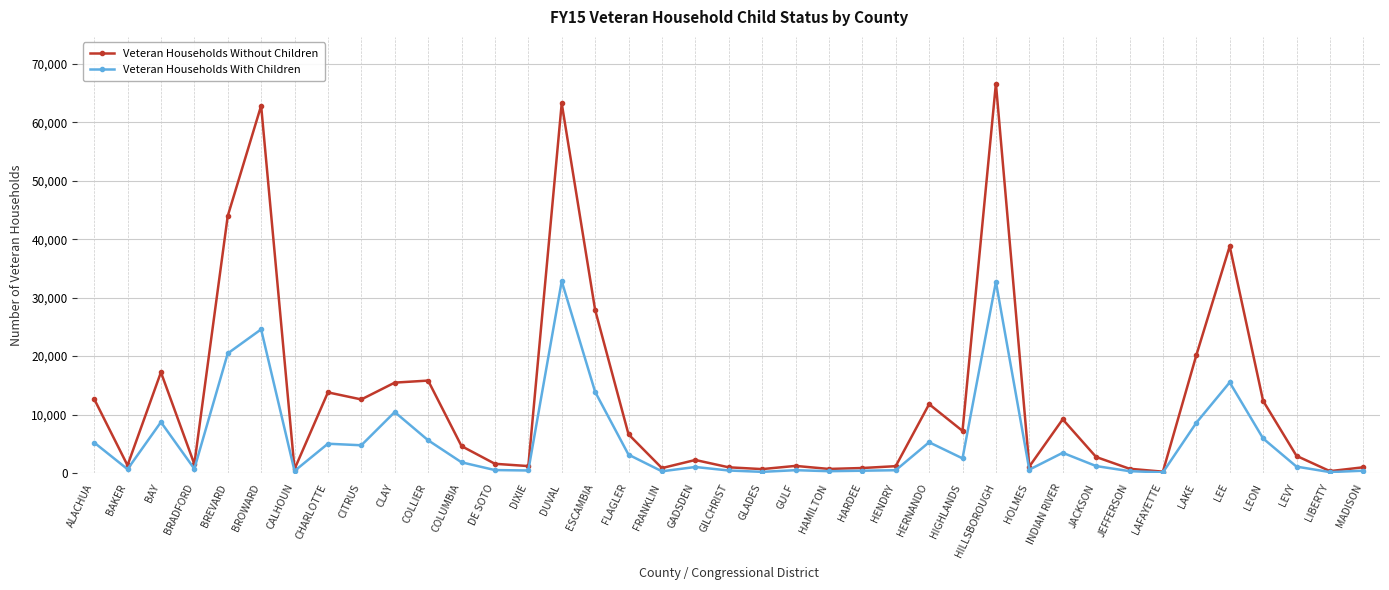

Does the chart display data point markers on the line(s)?

Yes